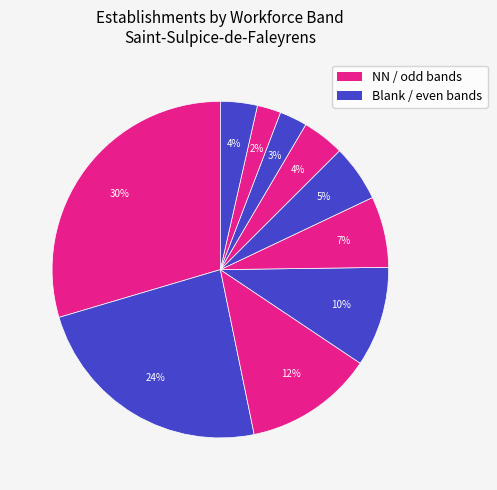

Is there a majority slice in this chart?

No